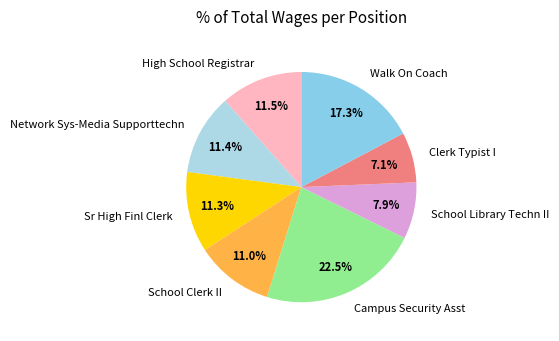

Which slice is the largest?

Campus Security Asst